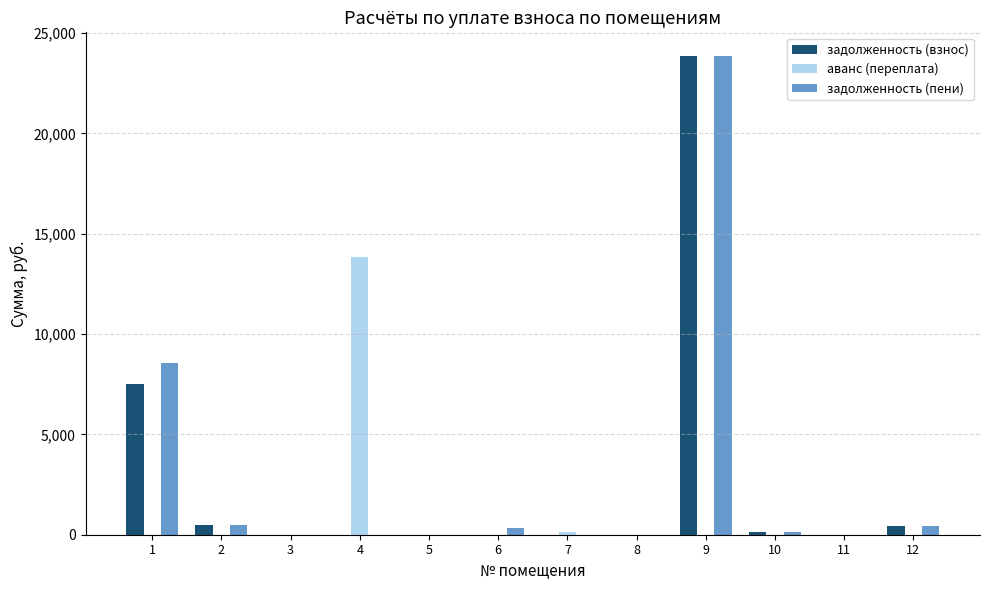

Is it true that задолженность (пени) equals 458.3 at 12?

True